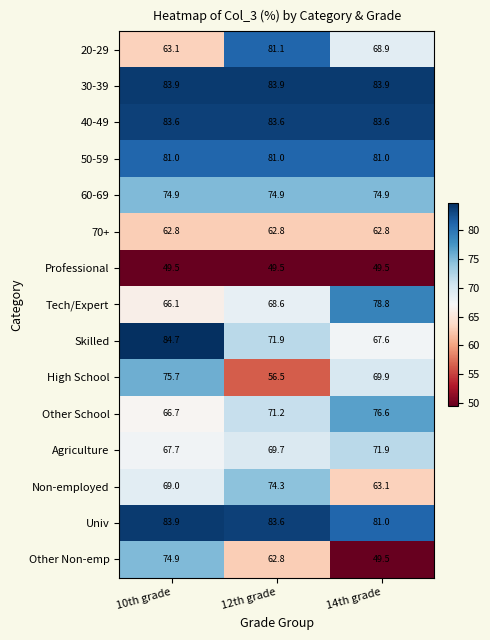

What is the smallest value displayed?

49.5